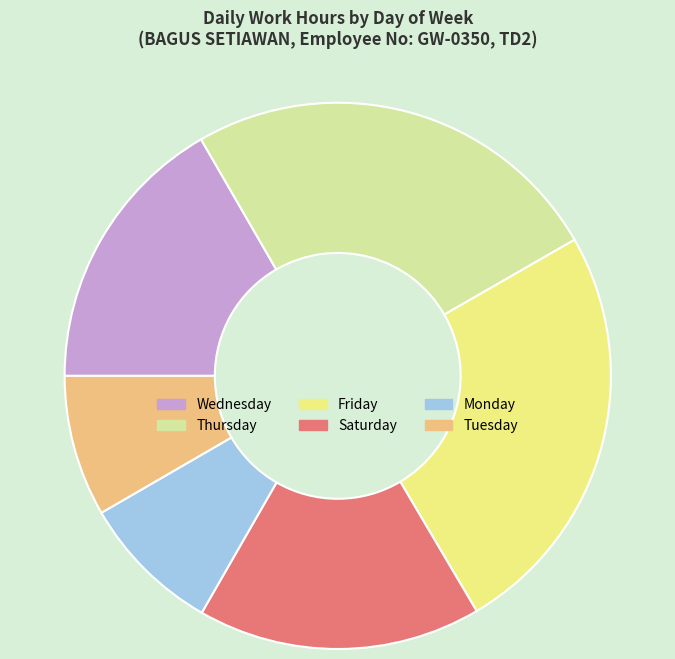

Is there a majority slice in this chart?

No